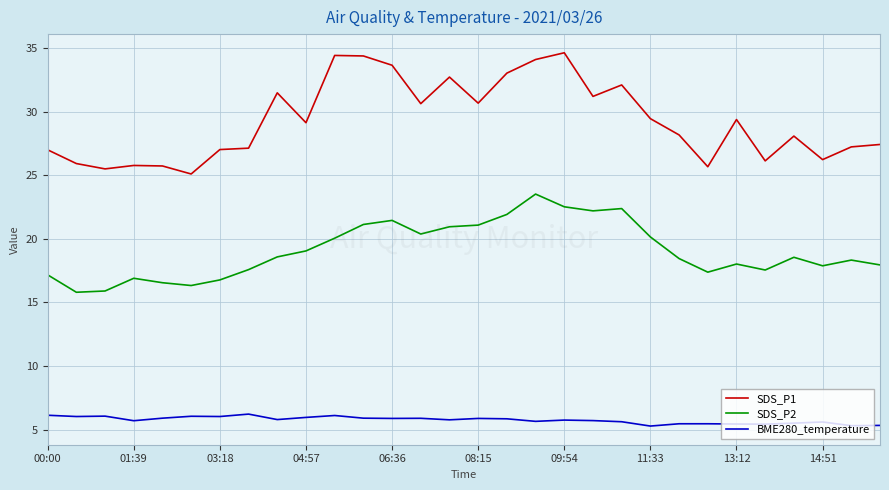

Which series has the largest total across all categories?

SDS_P1